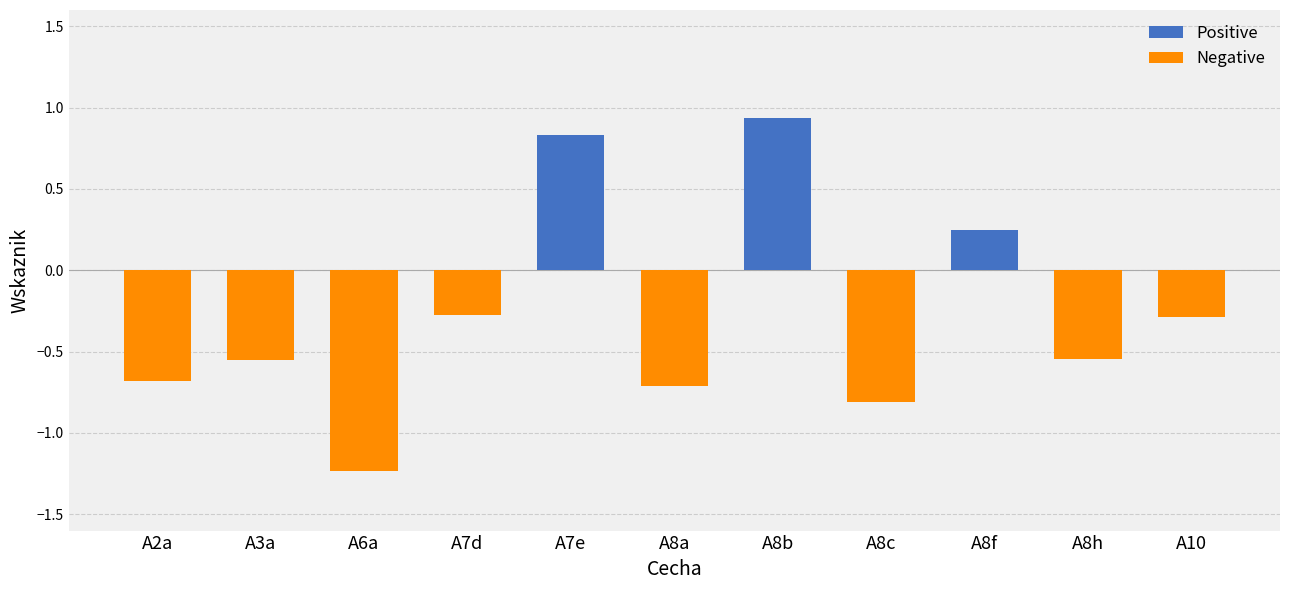

Which label corresponds to the smallest value in the chart?

A6a